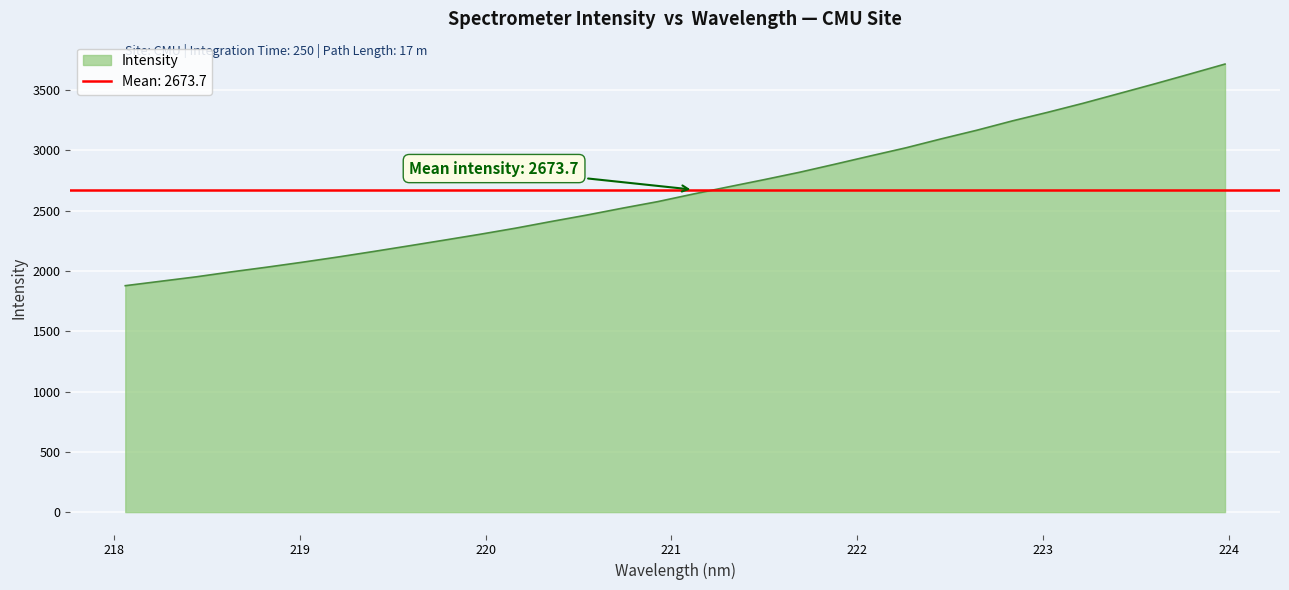

What is the difference between the second highest and minimum values?

1754.6